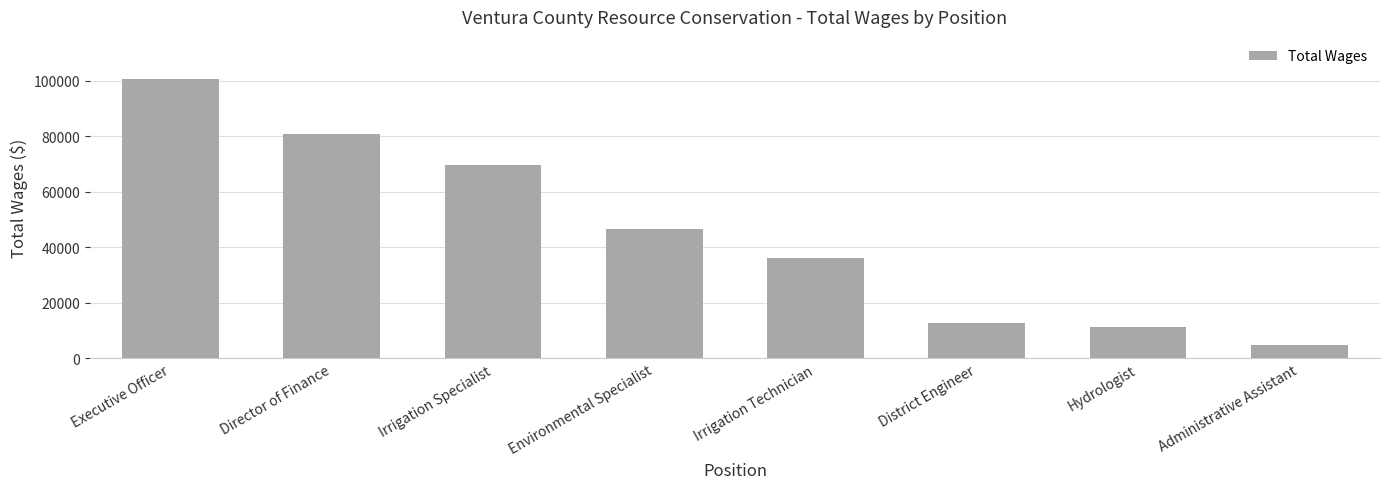

What is the difference between the values at Environmental Specialist and Executive Officer?

54101